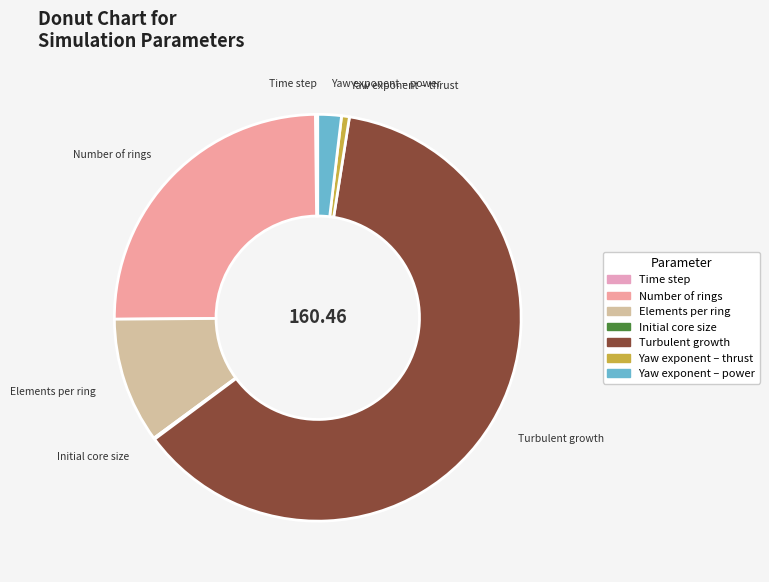

Which slice is the largest?

Turbulent growth